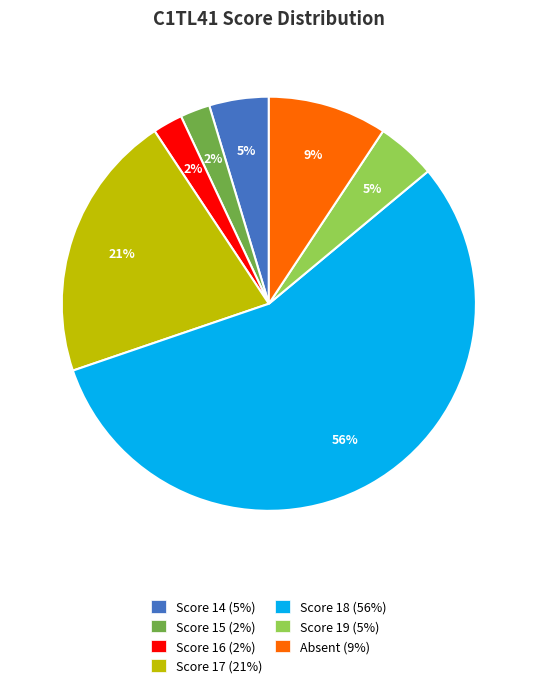

Does any single category account for the majority?

Yes